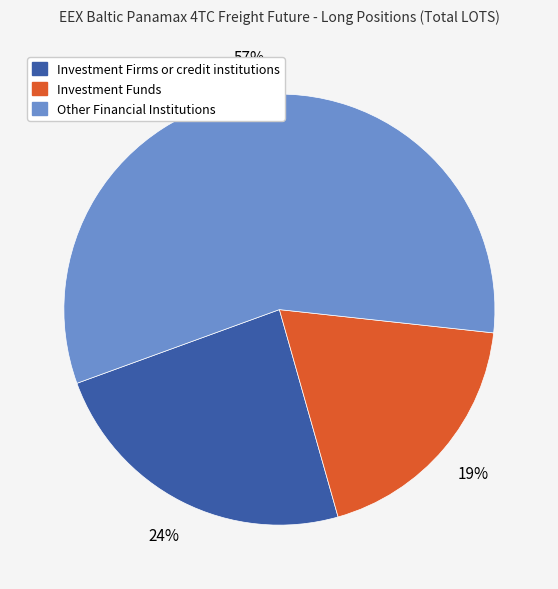

Does any single category account for the majority?

Yes